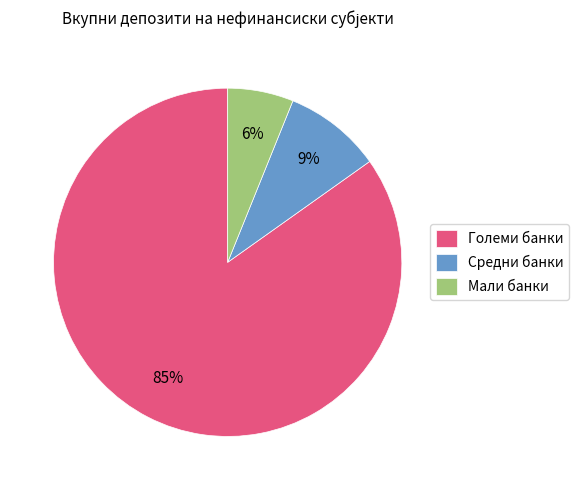

Which has a higher value, Мали банки or Средни банки?

Средни банки